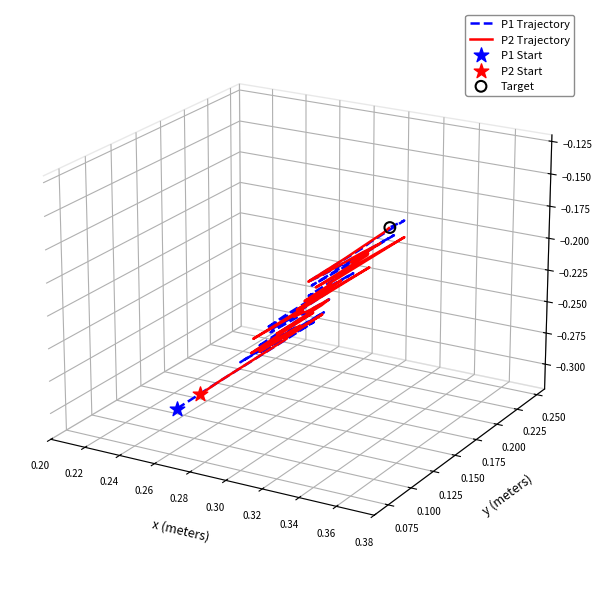

At how many categories does at least one series exceed 0?

18